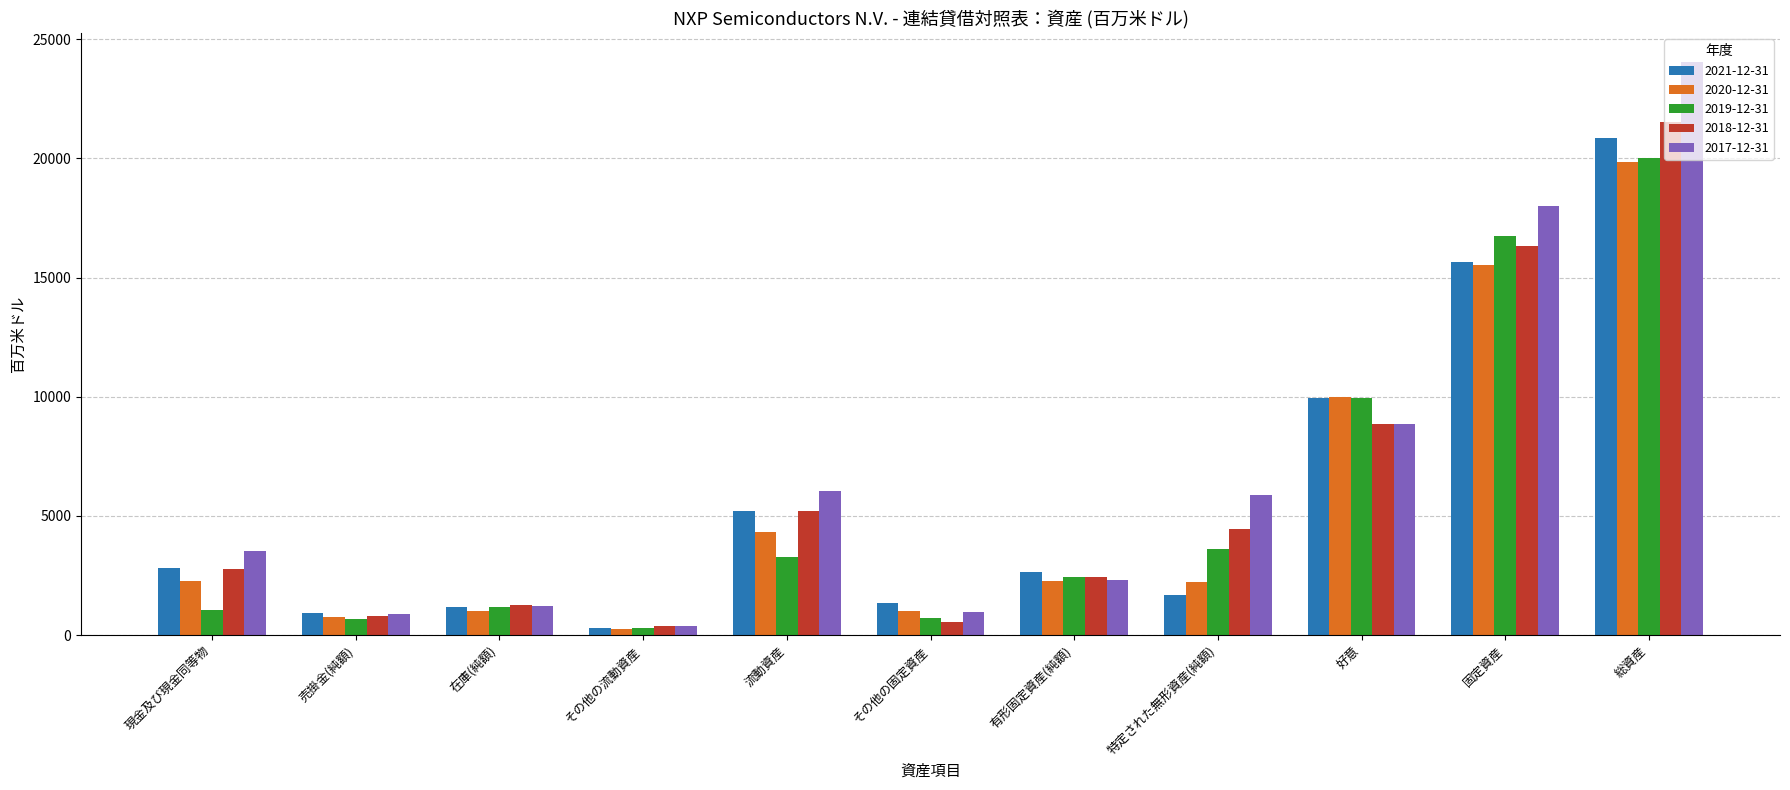

At which category is the sum across all series the highest?

総資産